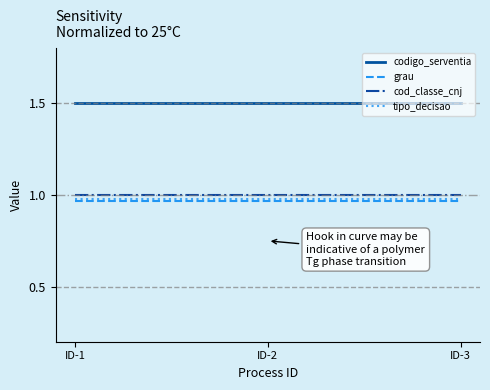

The value of grau at ID-3 is 0.3. True or false?

False